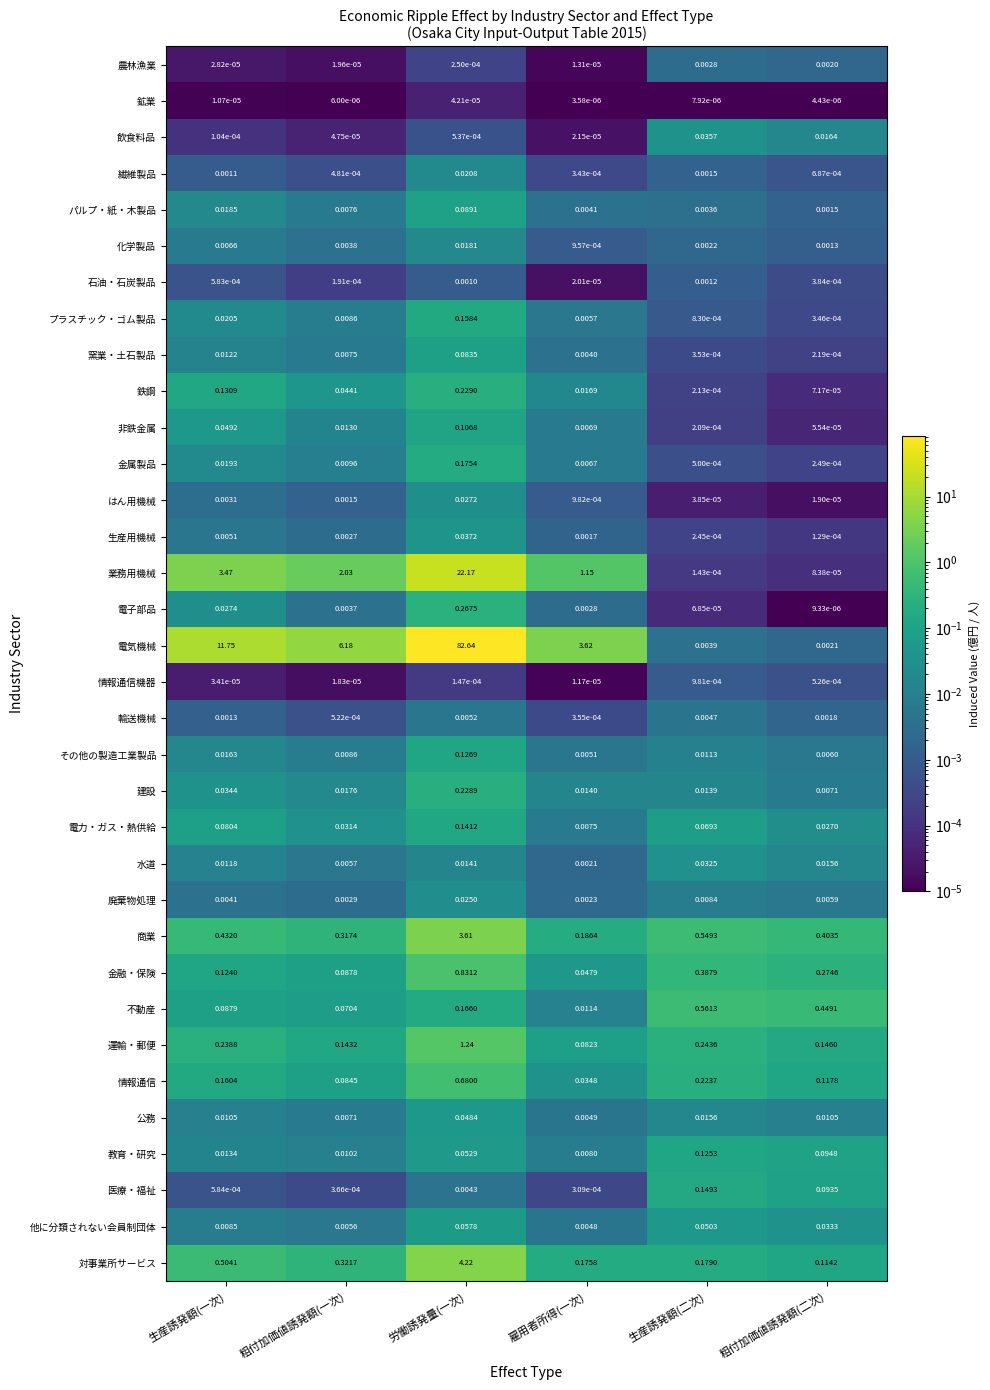

List the labels in order of 情報通信機器 value, smallest first.

雇用者所得(一次), 粗付加価値誘発額(一次), 生産誘発額(一次), 労働誘発量(一次), 粗付加価値誘発額(二次), 生産誘発額(二次)